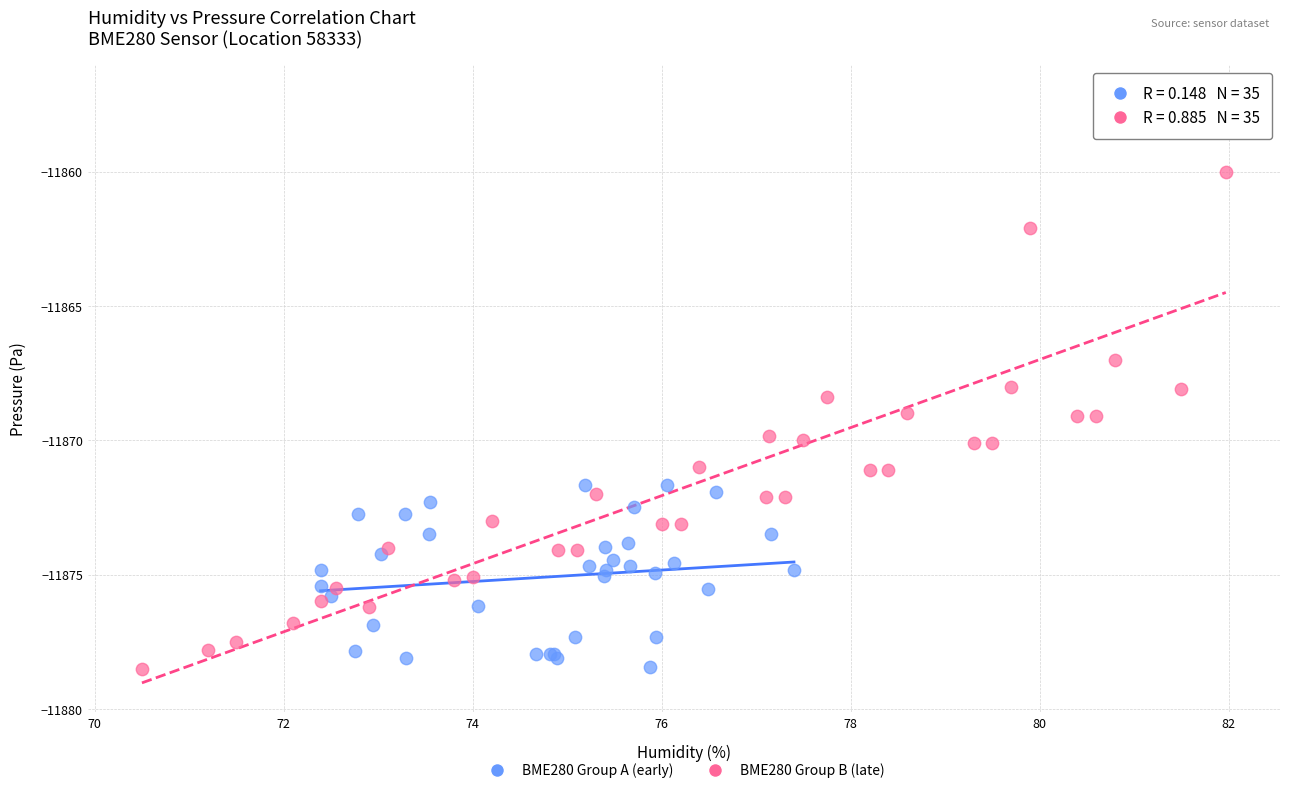

Which series has the widest spread of Y values?

BME280 Group B (late)